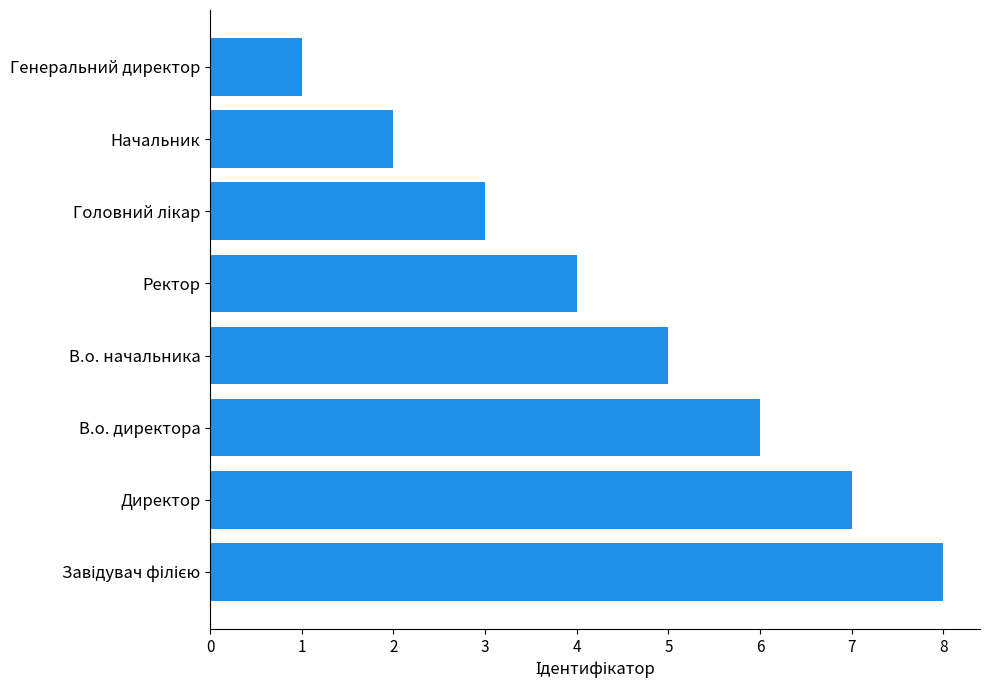

How many values are between 3 and 7?

5